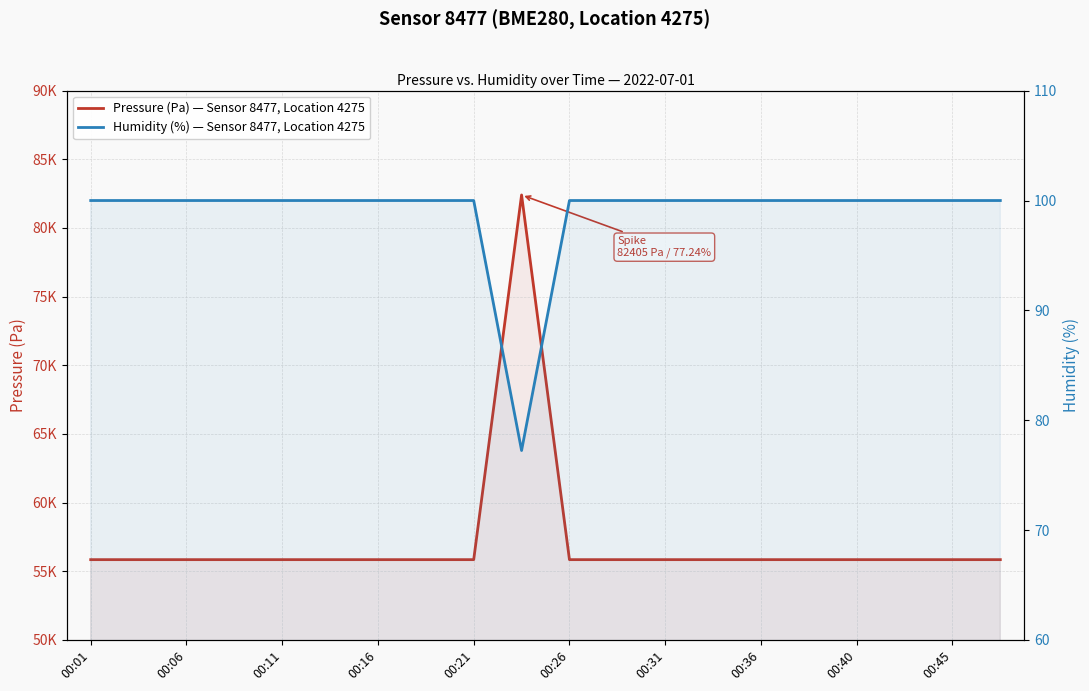

What is the average value of the Humidity (%) — Sensor 8477, Location 4275 series?

98.9